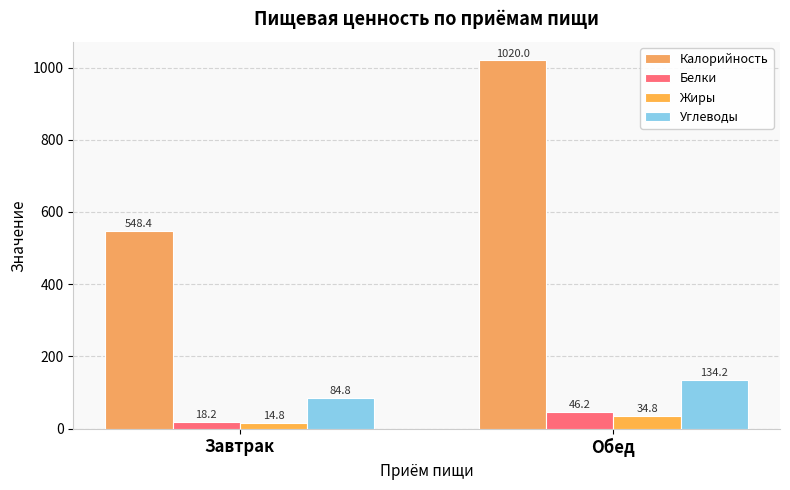

What is the highest value of the Углеводы series?

134.2